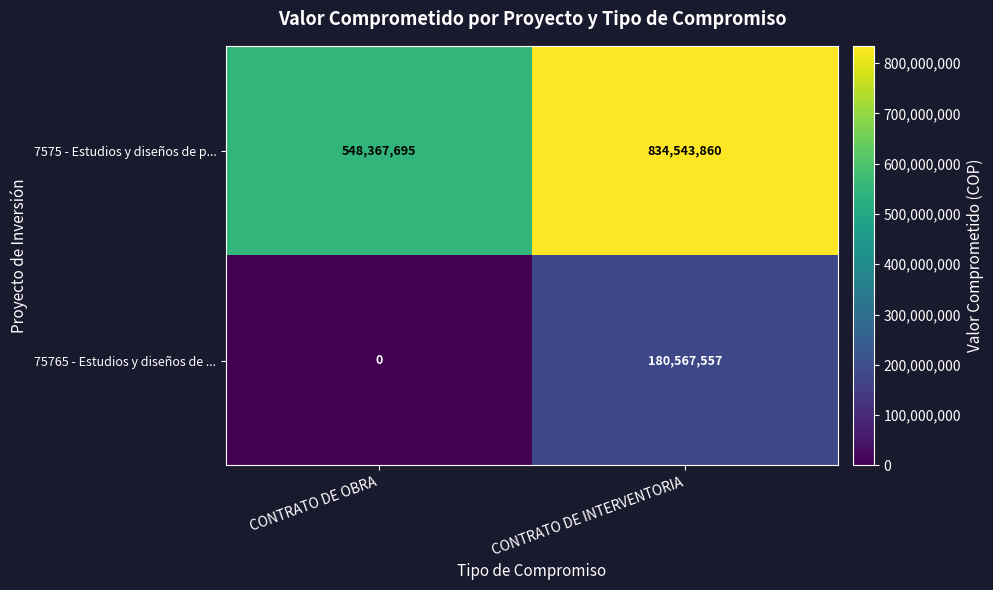

Which series has the largest range (max minus min)?

7575 - Estudios y diseños de p...